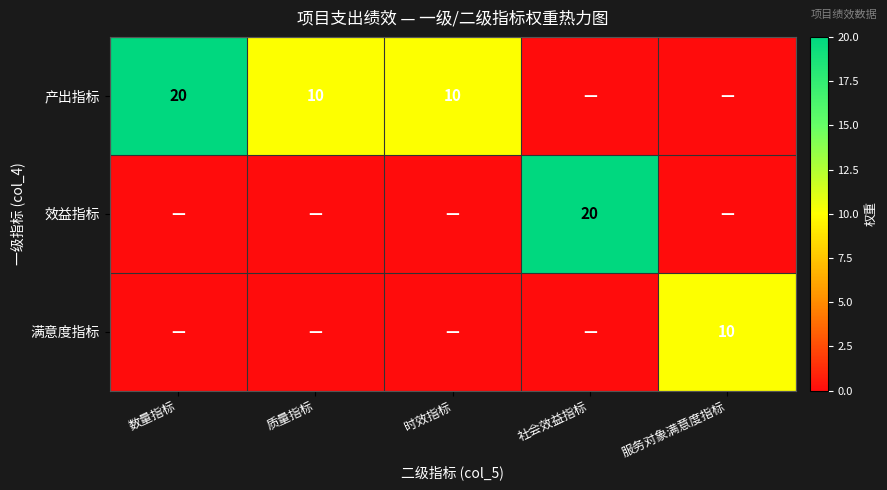

Is it true that 满意度指标 equals 10 at 服务对象满意度指标?

True